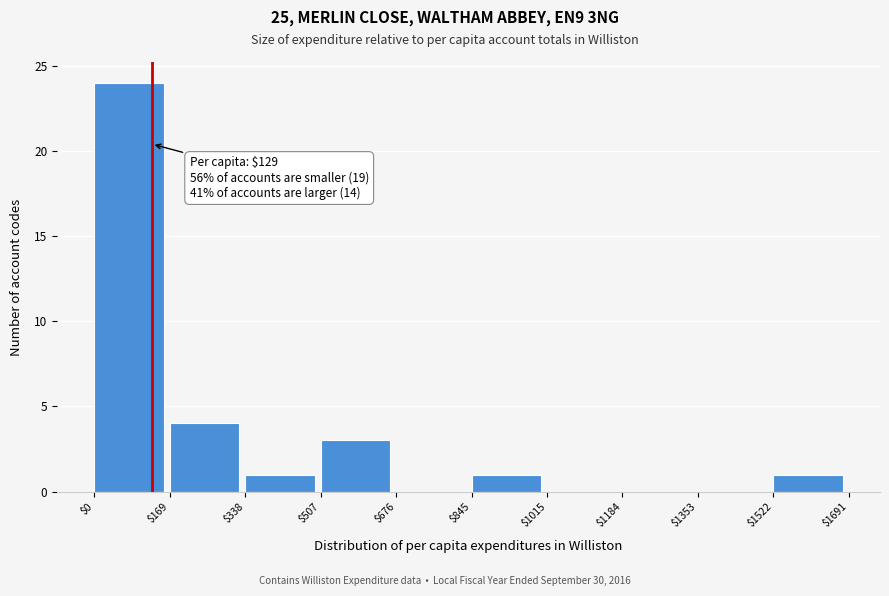

Which range on the x-axis has the tallest bar?

$0 to $169